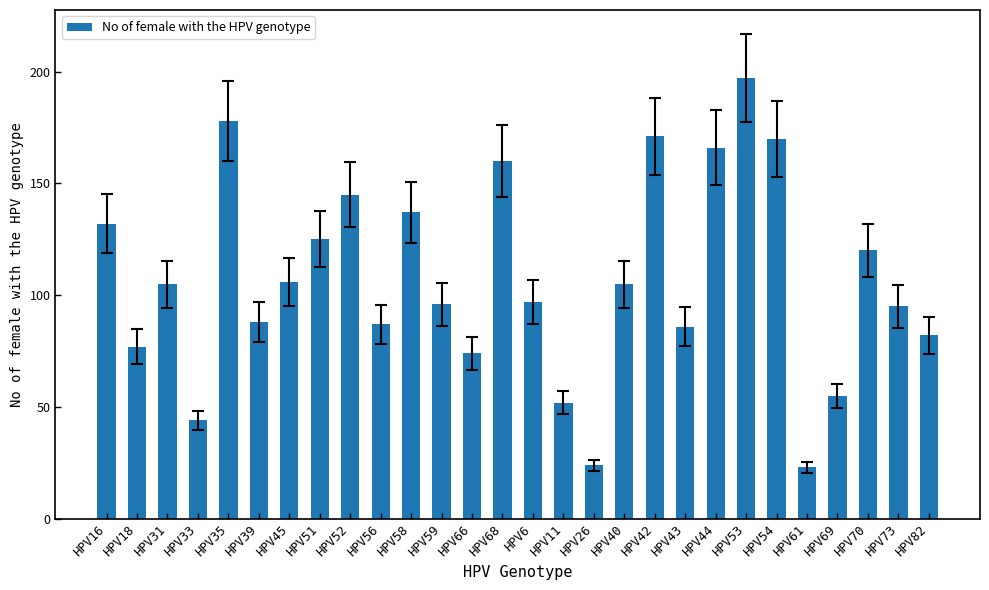

What is the label of the 18th bar from the left?

HPV40